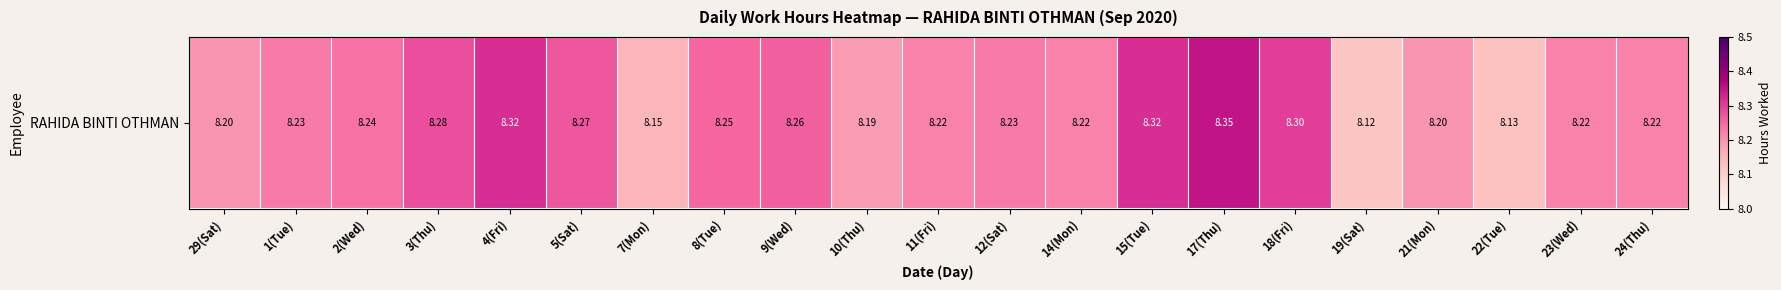

Where is the data nearest to the value 8?

19(Sat)